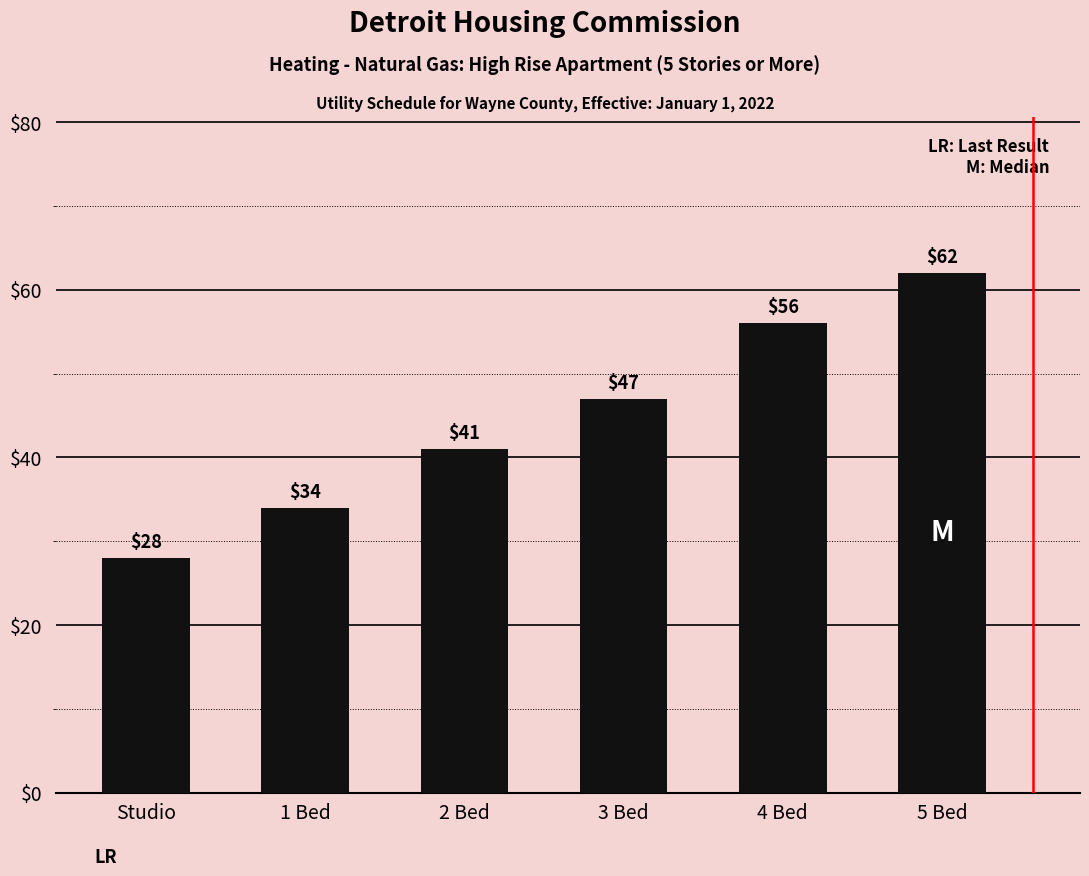

Count the number of categories in the chart.

6